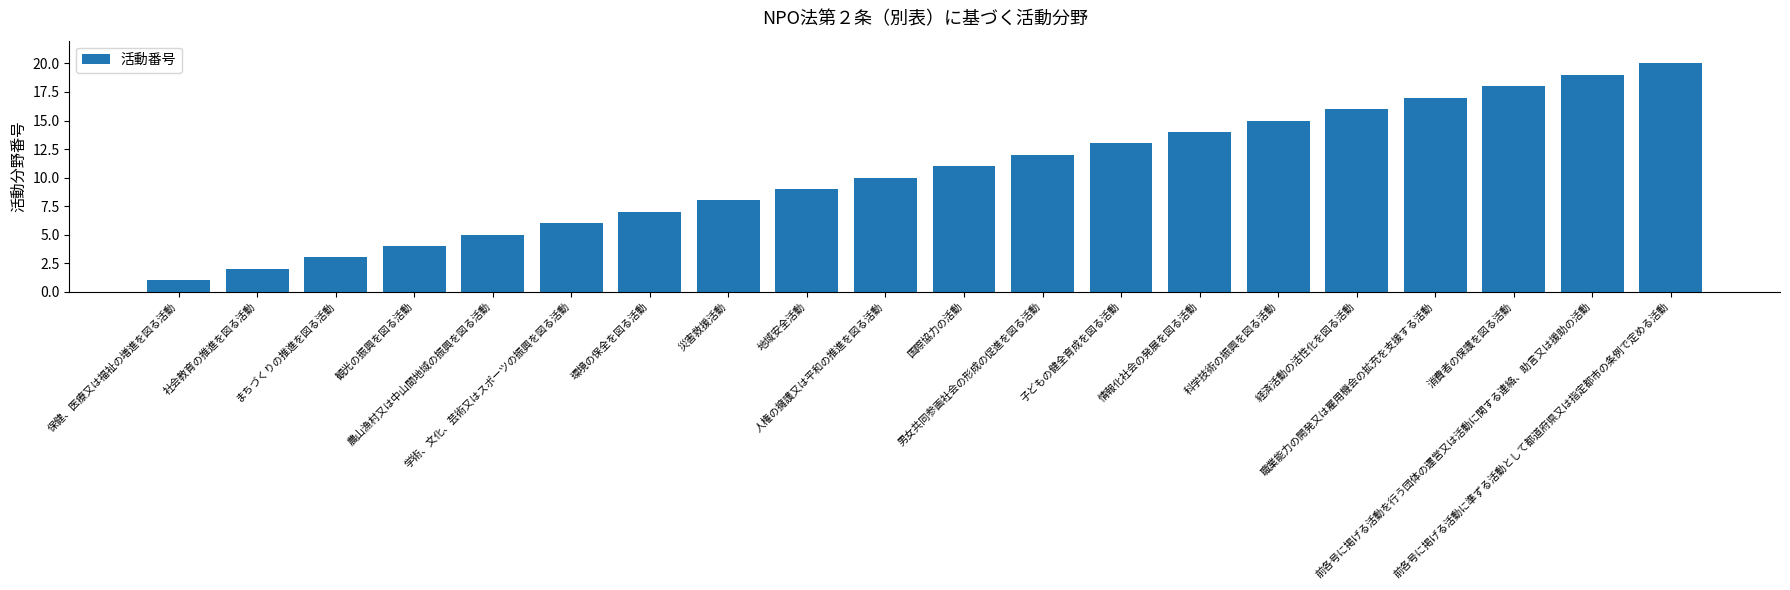

Count the number of data series in this chart.

1